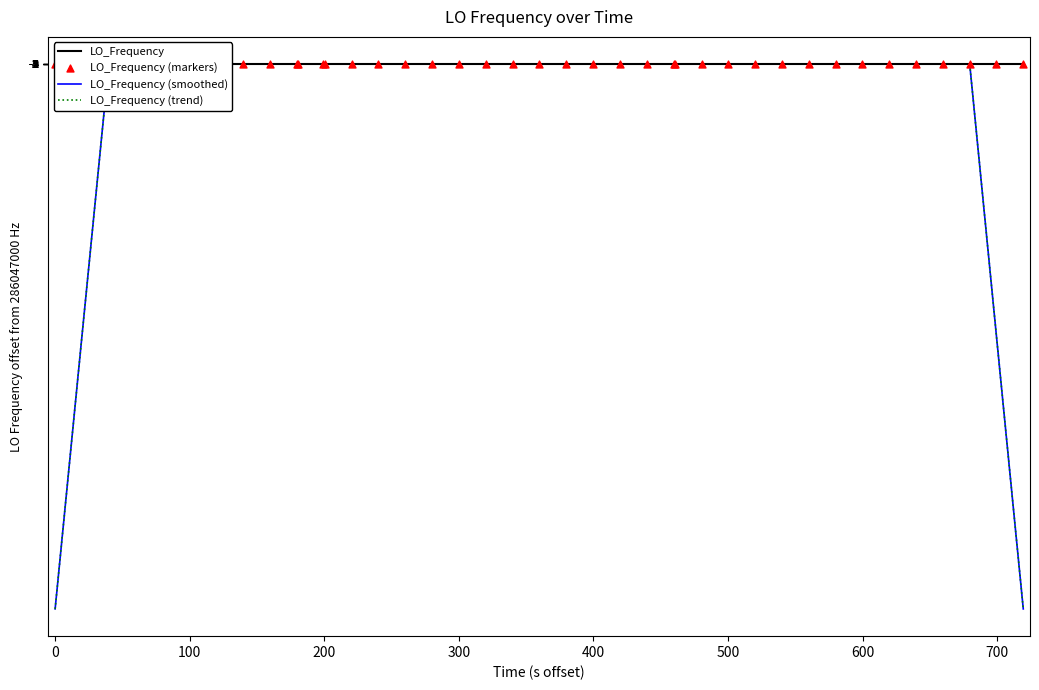

Which series has the widest spread of Y values?

LO_Frequency (smoothed)